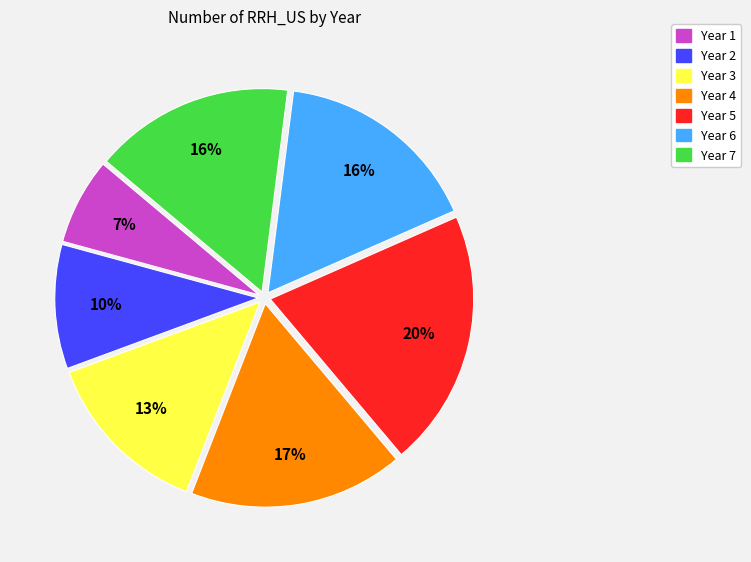

Which slice is the smallest?

Year 1